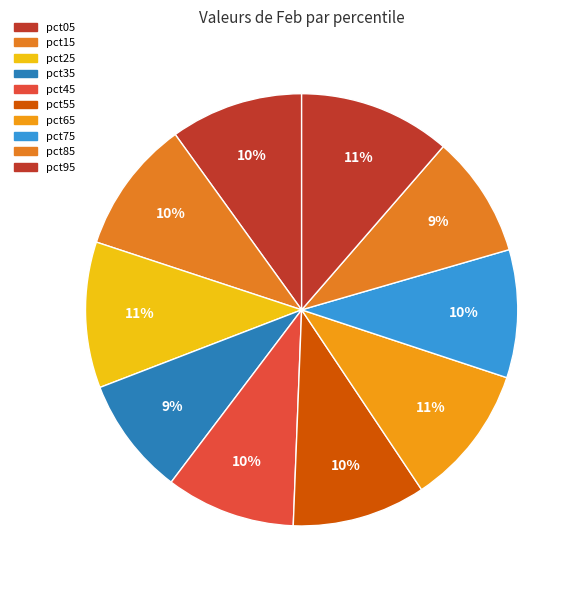

How many segments does this pie chart have?

10